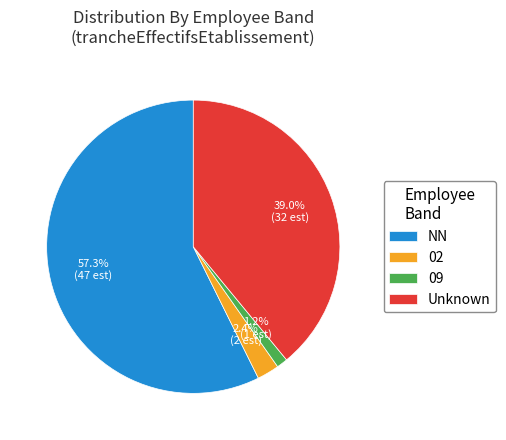

What percentage is the NN slice, to the nearest percent?

57%